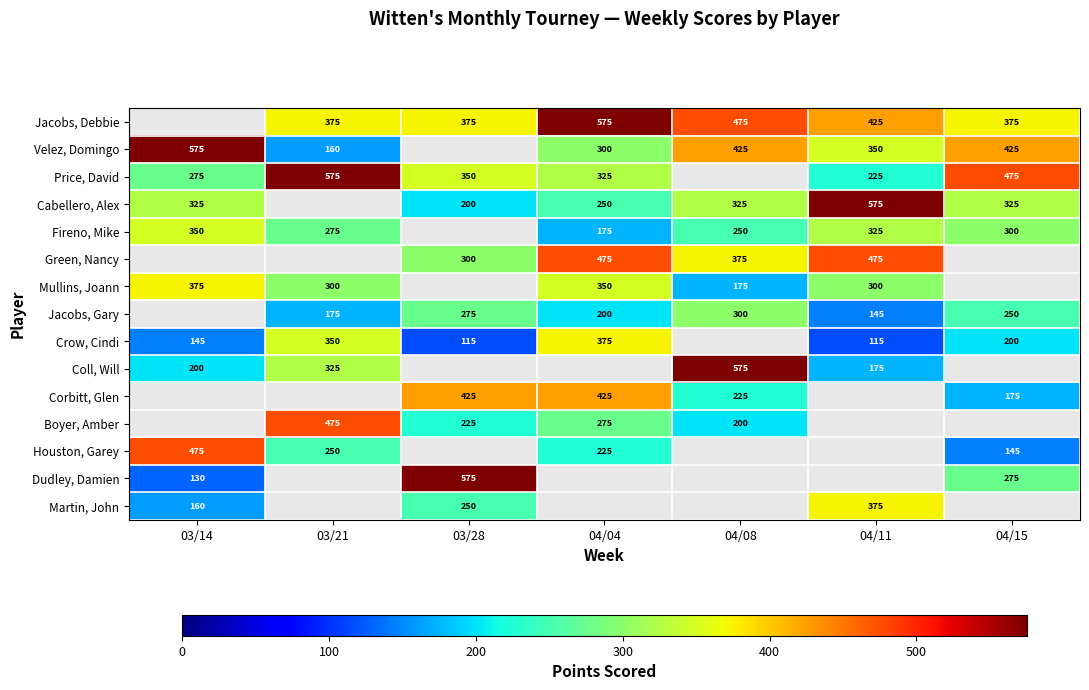

The Price, David series shows 155 at 04/15. True or false?

False